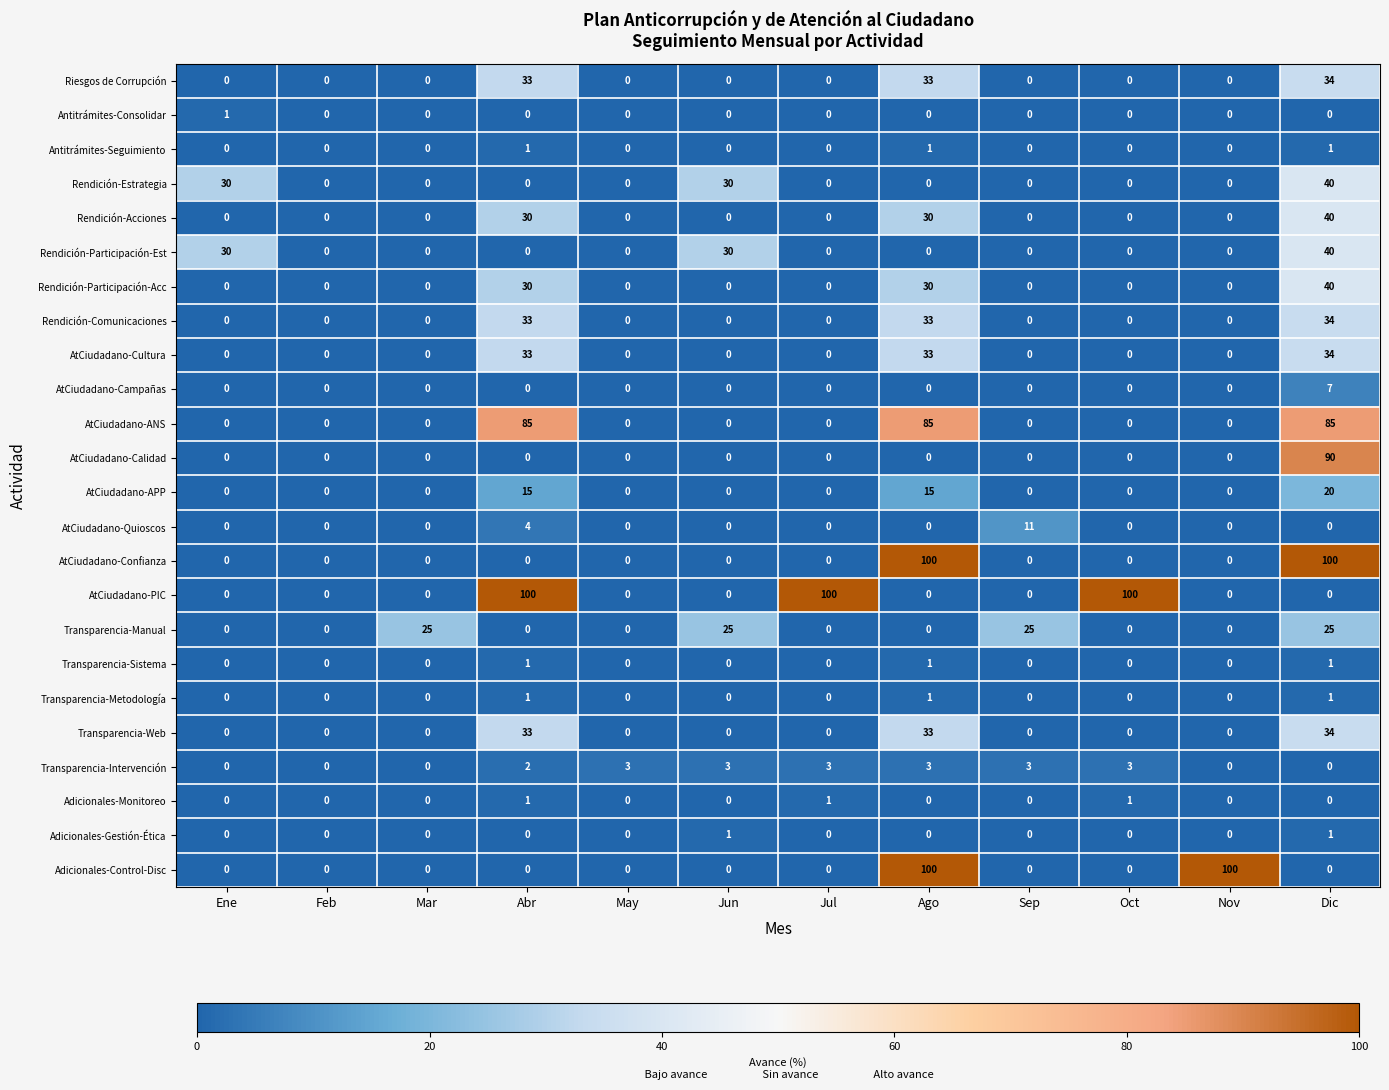

What is the spread (max minus min) of values at Ene?

30